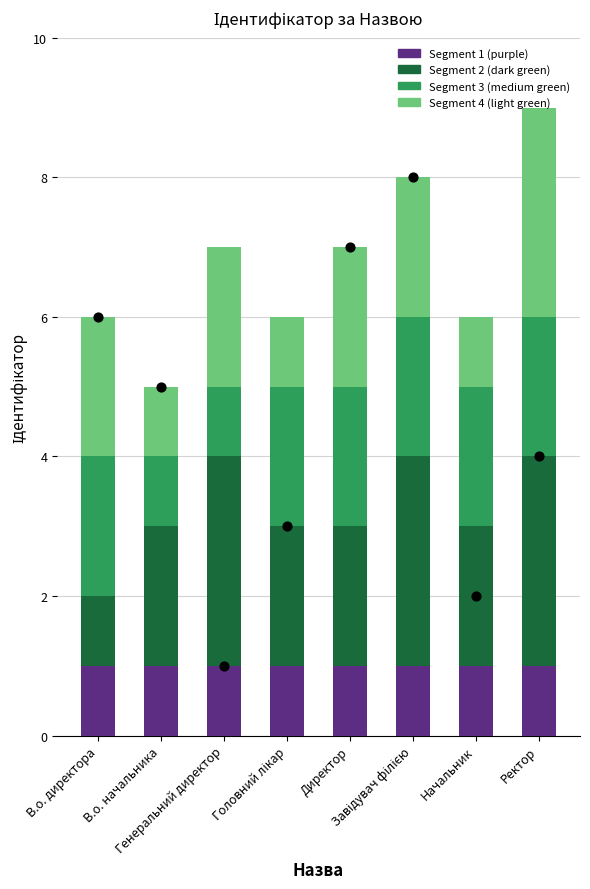

What is the total value across all series at В.о. начальника?

10